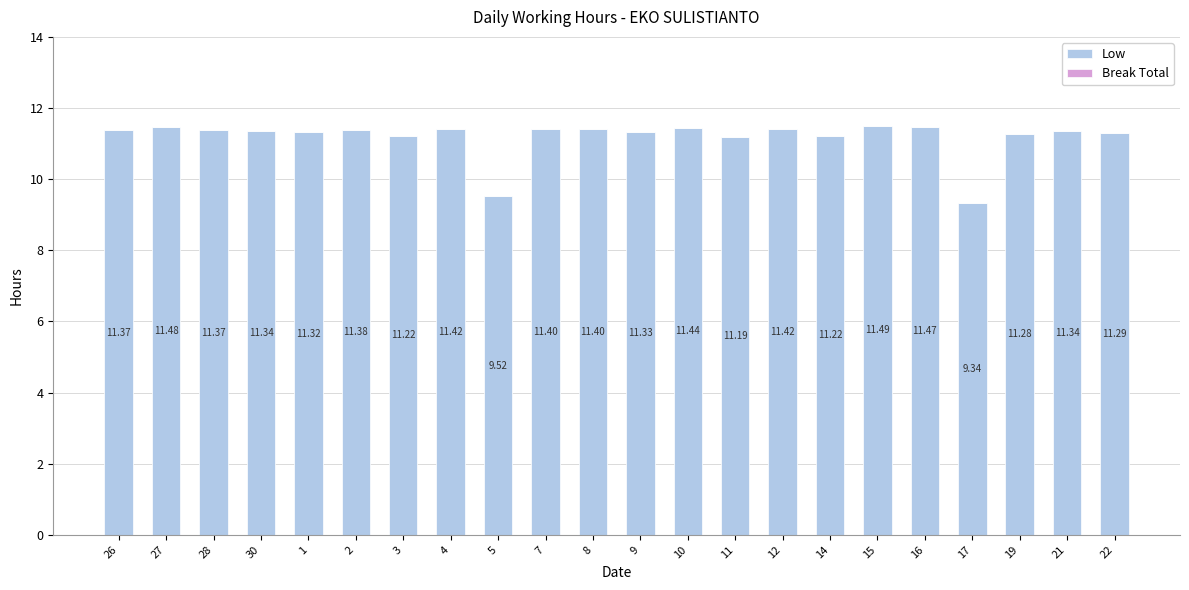

What is the label of the 5th bar from the left?

1